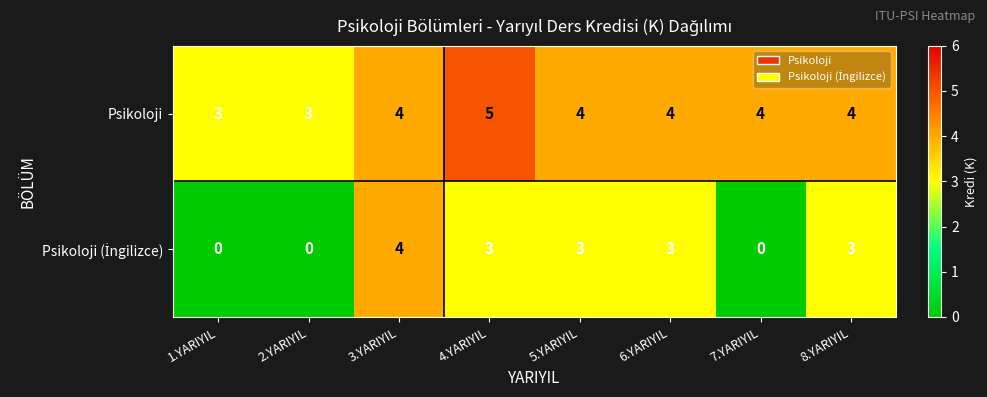

What is the sum of all Psikoloji values?

31